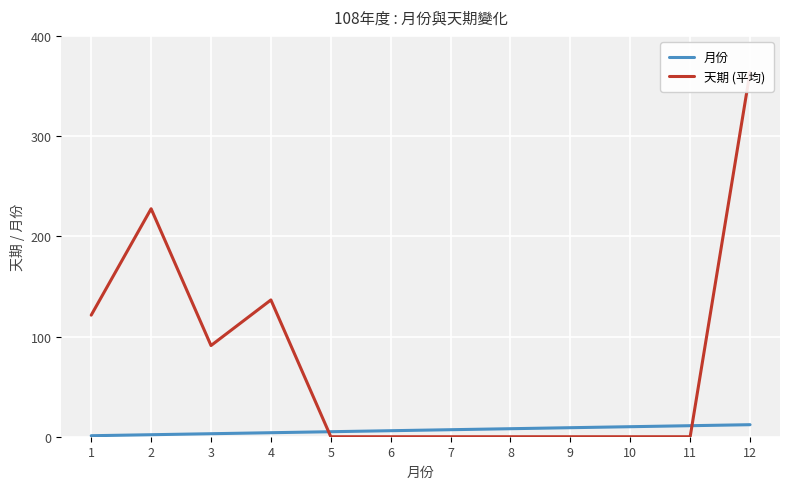

What is the difference between the 月份 values at 3 and 6?

3.0